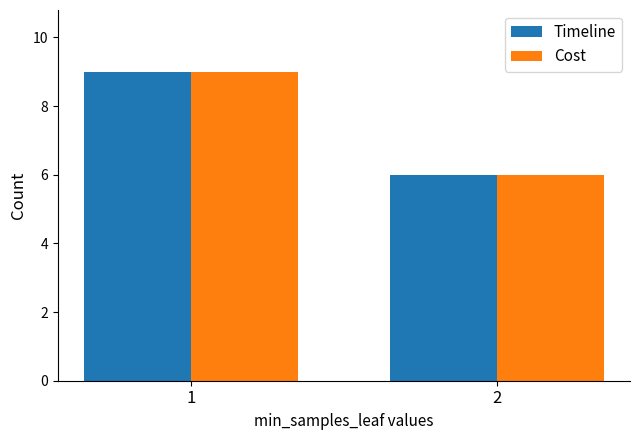

Which category has the highest value in the Timeline series?

1